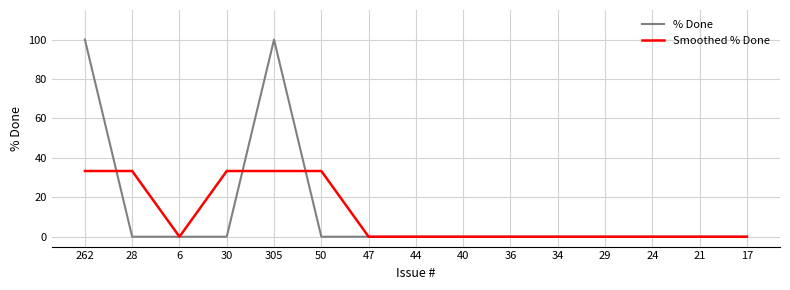

Does the chart have visible grid lines?

Yes